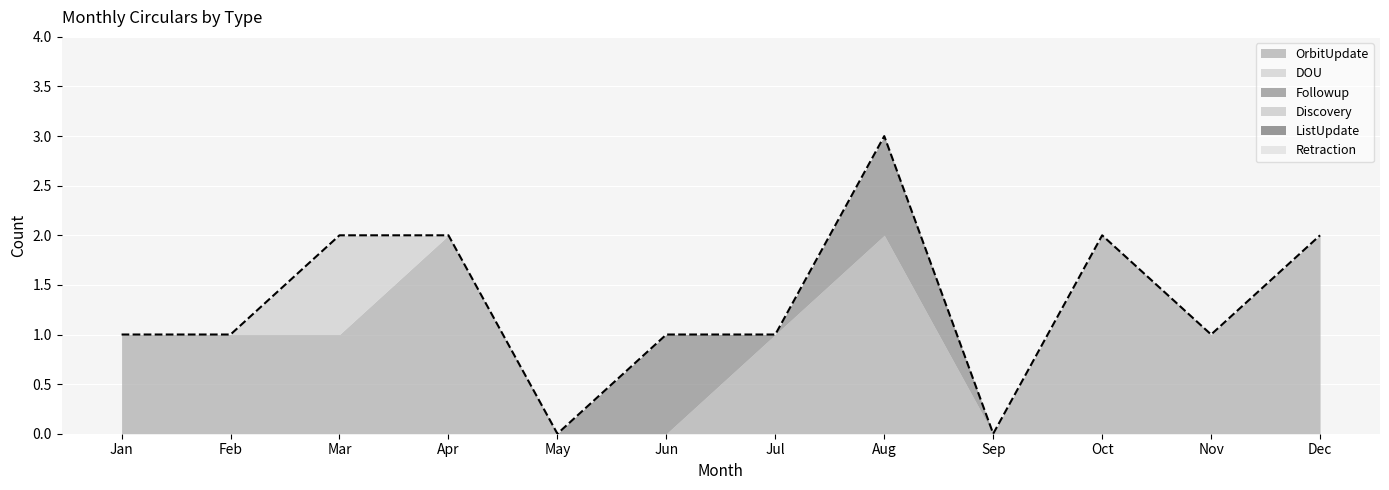

True or false: Discovery and Retraction cross at least once.

False